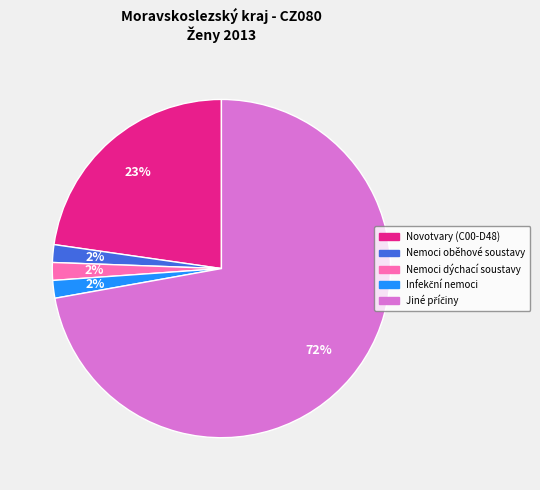

How many slices are in this pie chart?

5